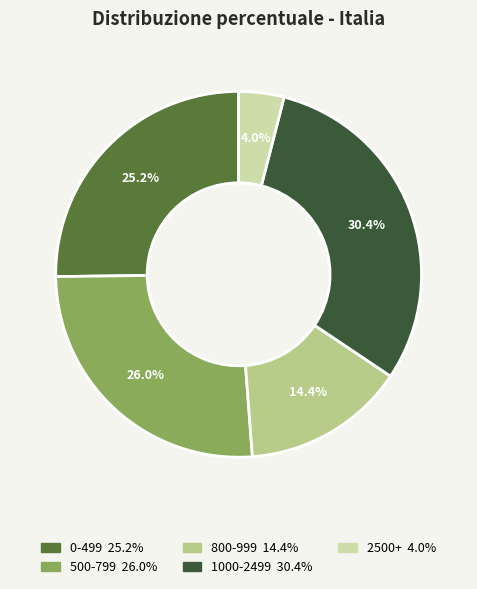

How many segments does this pie chart have?

5